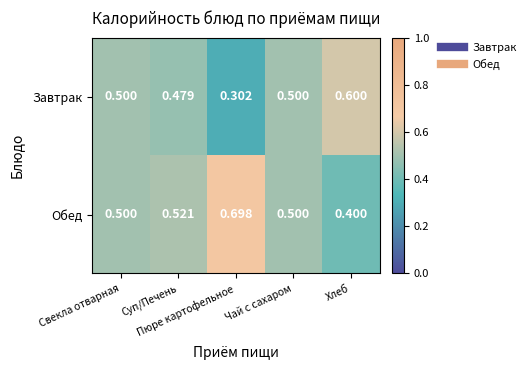

Rank the series by their maximum value, from highest to lowest.

Обед, Завтрак